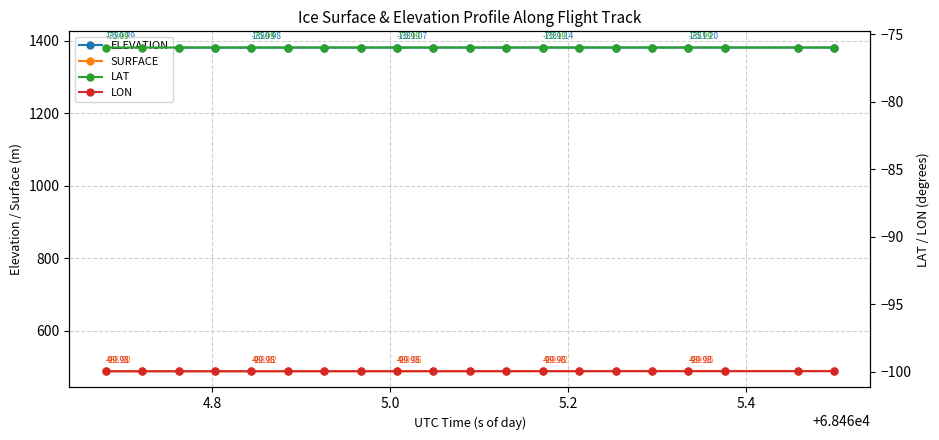

How many values in the SURFACE series are below 489?

6